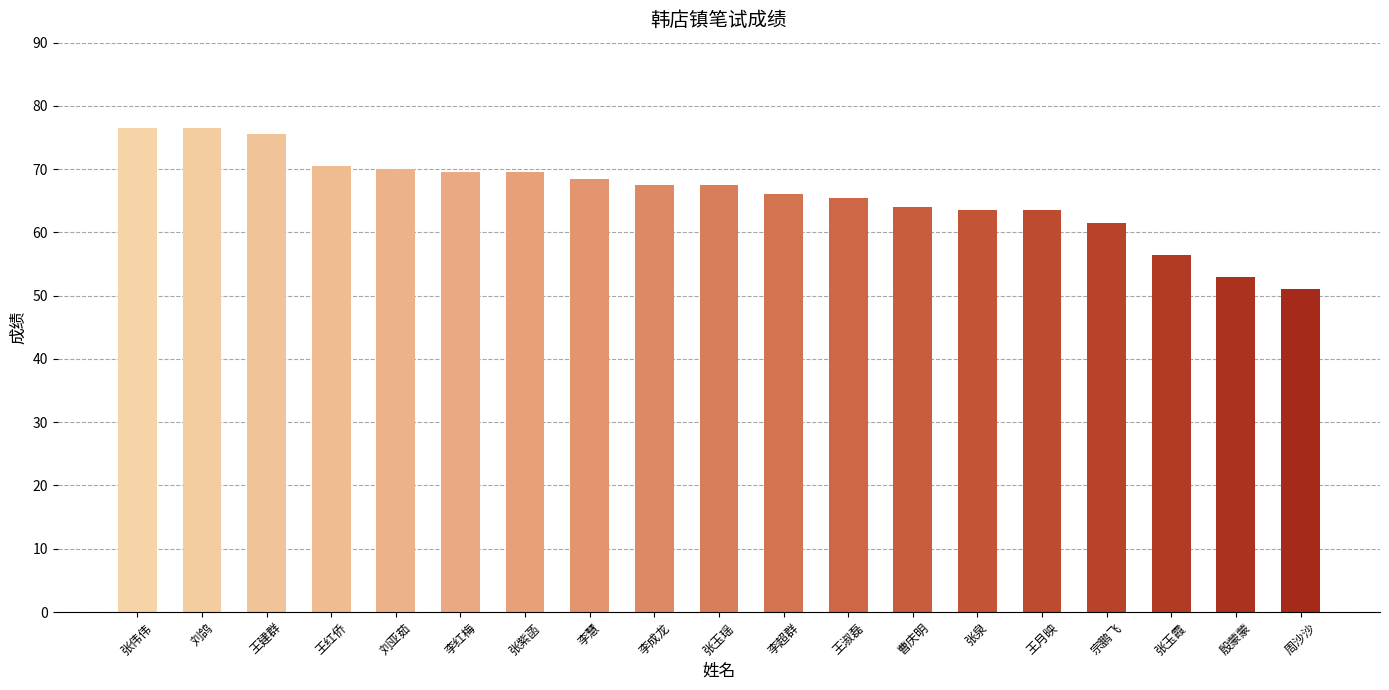

The value at 王淑磊 is 98.5. True or false?

False